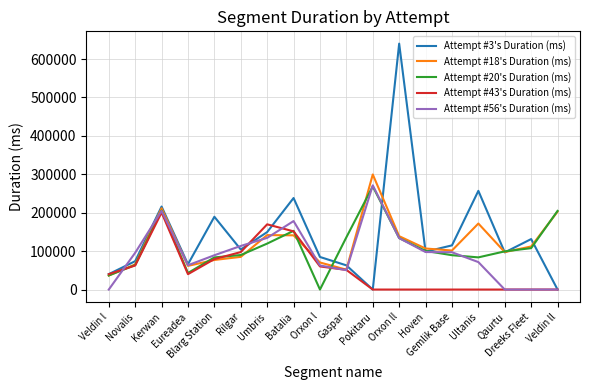

What position from the right is Novalis?

17